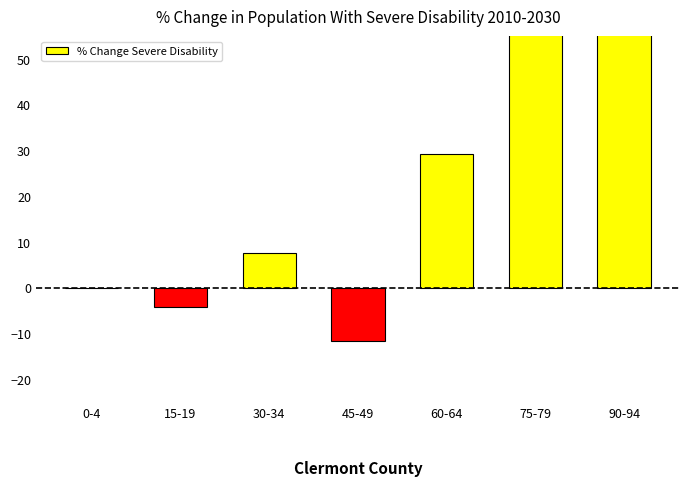

Are the bars grouped side by side (vs. stacked)?

No